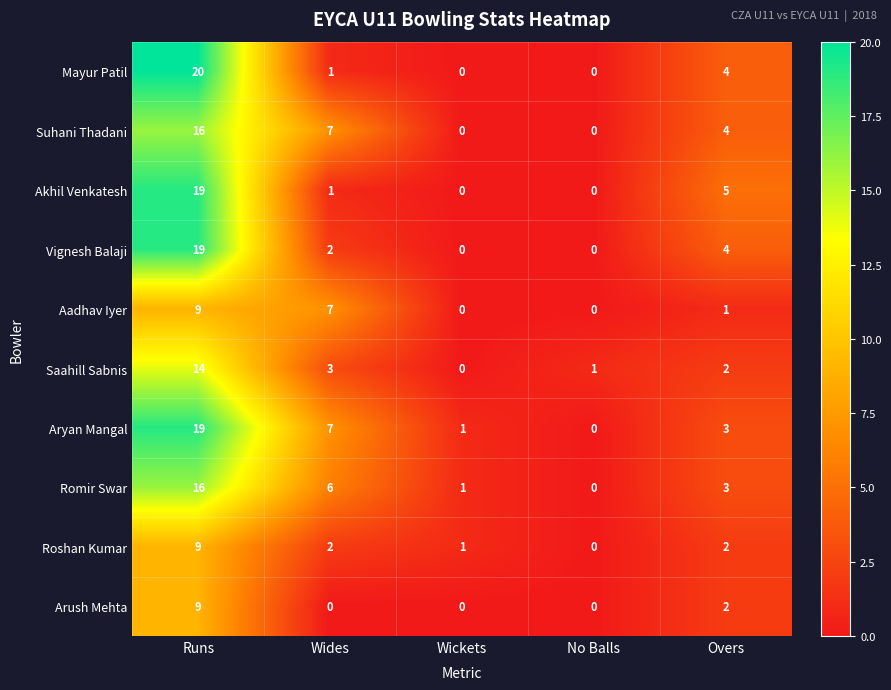

Count the number of categories in the chart.

5